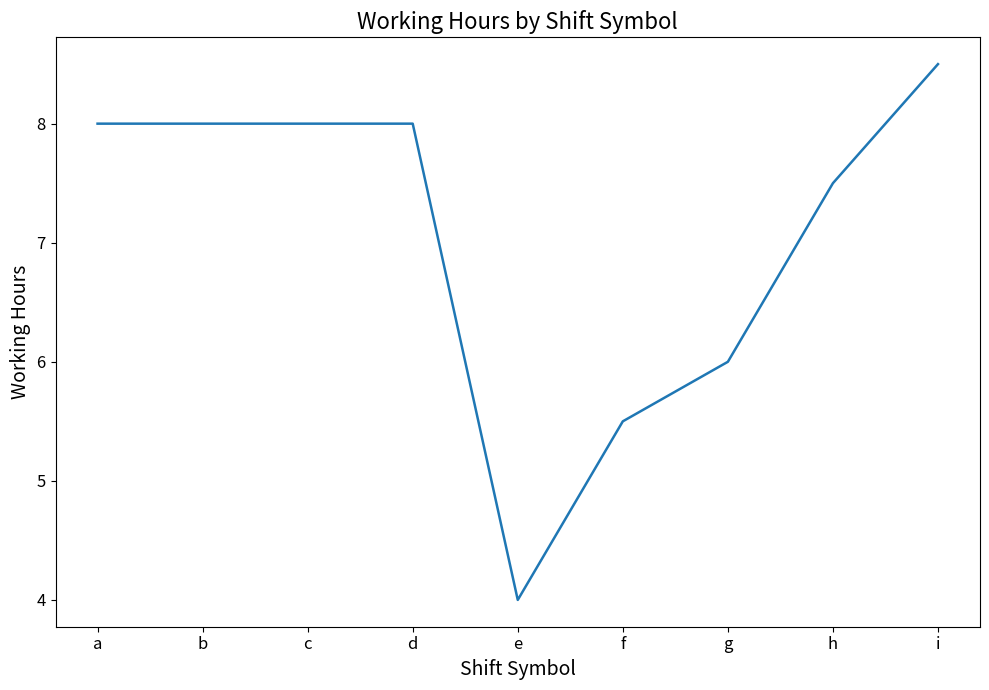

Reading right to left, transcribe all the data shown in this chart.

i=8.5	h=7.5	g=6.0	f=5.5	e=4.0	d=8.0	c=8.0	b=8.0	a=8.0